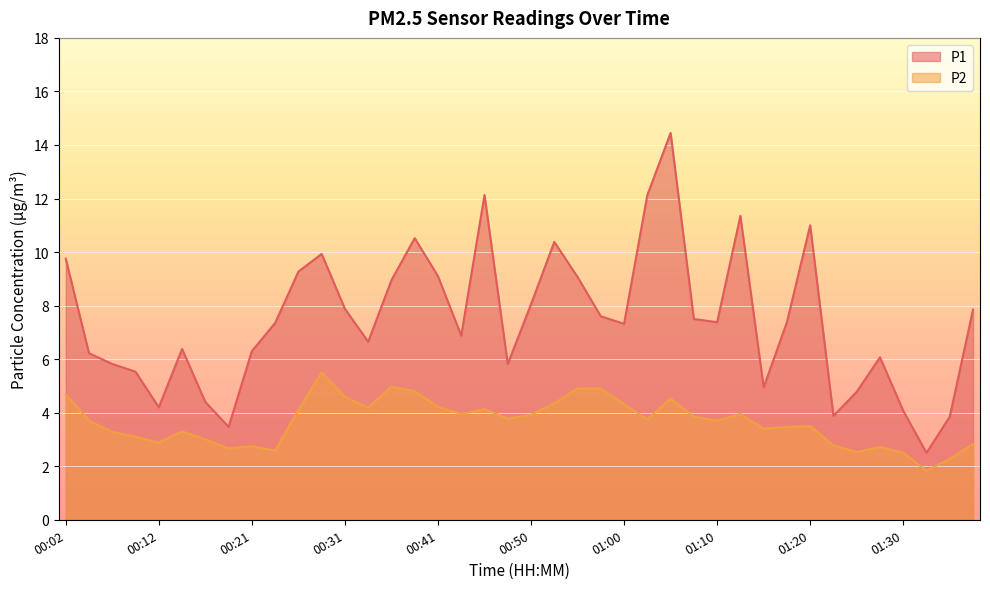

Rank the series by their maximum value, from lowest to highest.

P2, P1